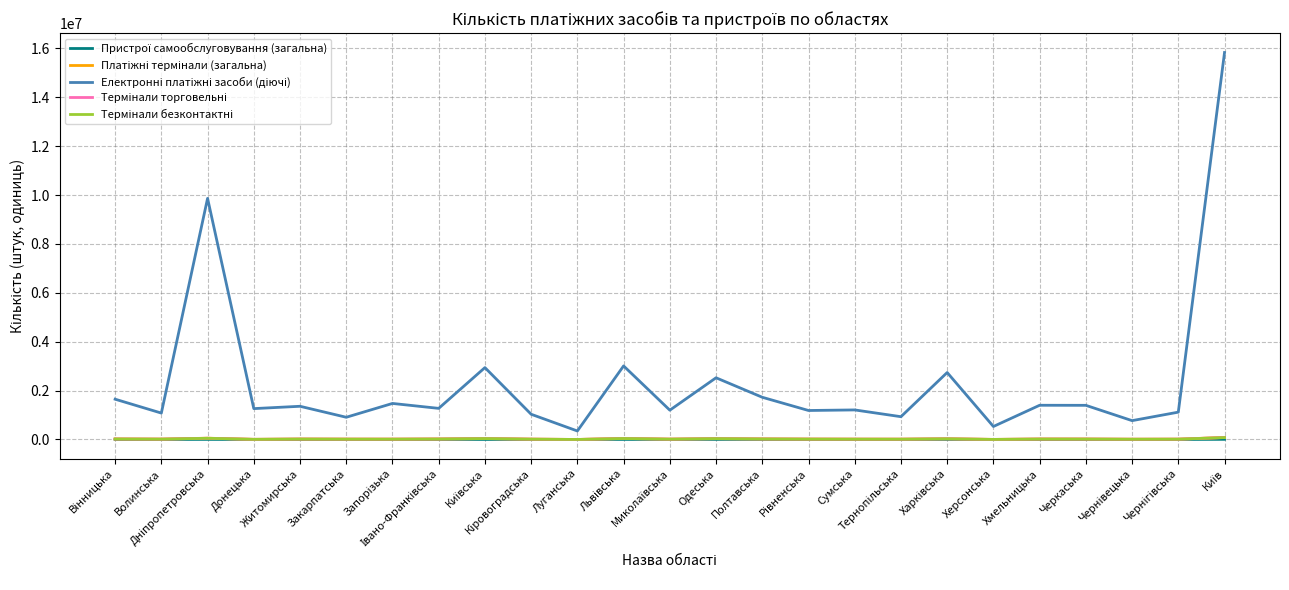

What is the maximum value shown in the chart?

15834152